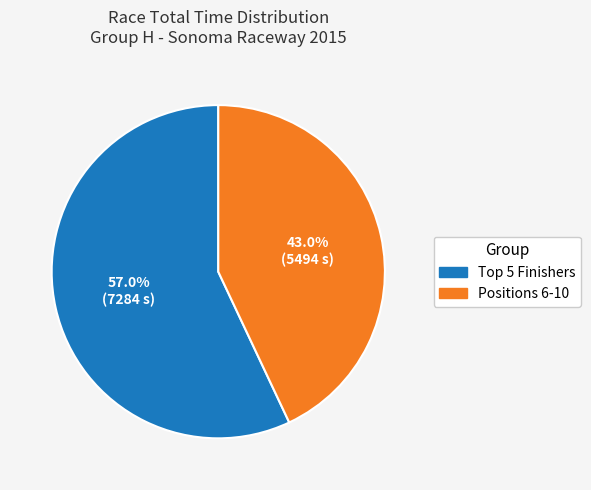

What is the smallest slice in the pie chart?

Positions 6-10